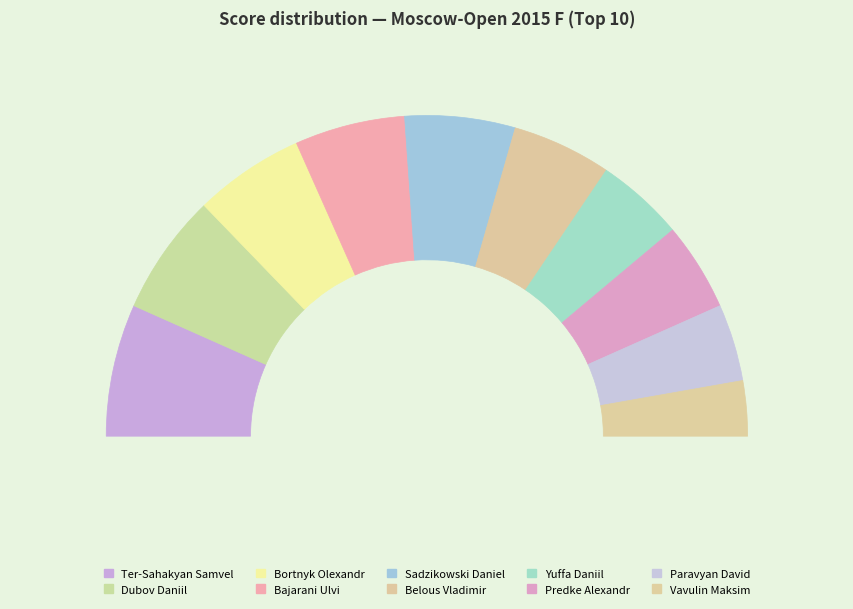

What percentage is the Belous Vladimir slice, to the nearest percent?

10%